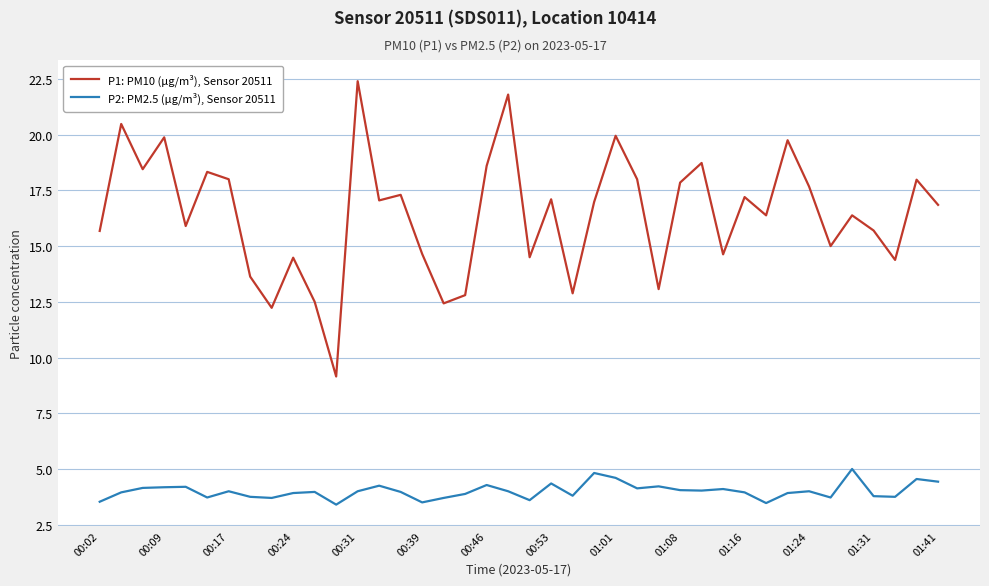

How many interior local valleys does the P1: PM10 (µg/m³), Sensor 20511 series have?

13